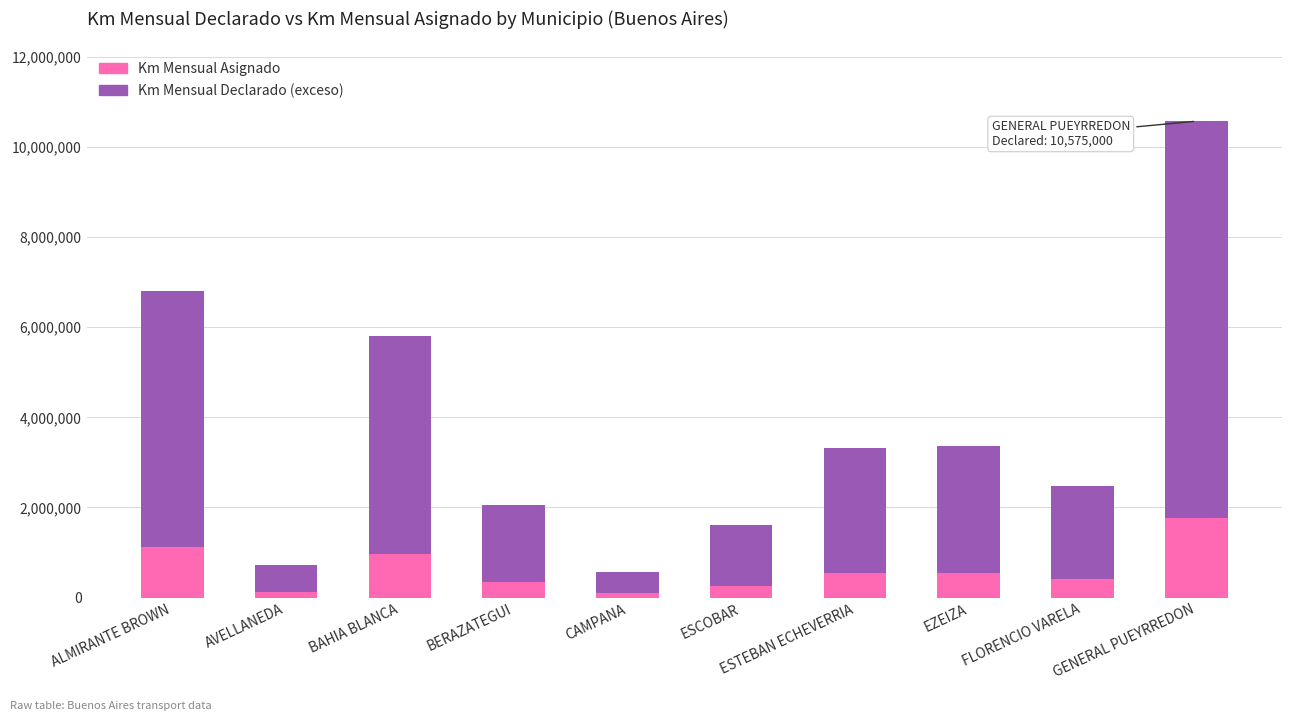

Count the number of data series in this chart.

2